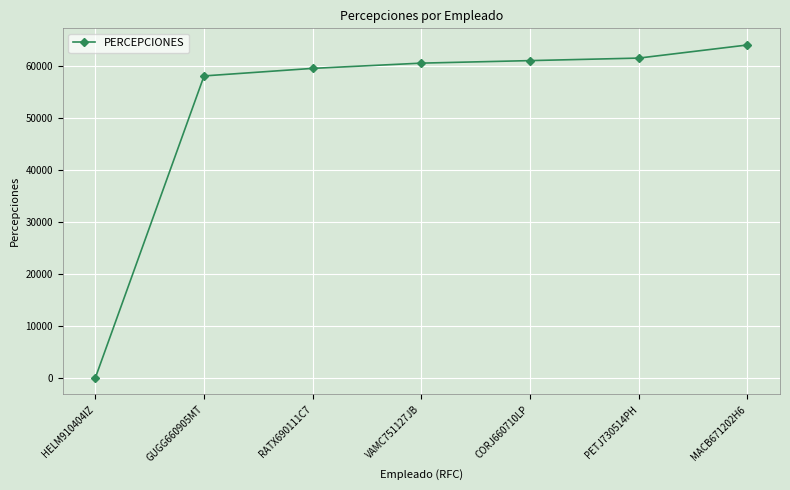

Reading right to left, what are all the values shown in this chart?

MACB671202H6=63963.7	PETJ730514PH=61442.4	CORJ660710LP=60958.1	VAMC751127JB=60473.9	RATX690111C7=59465.1	GUGG660905MT=58015.6	HELM910404IZ=0.0